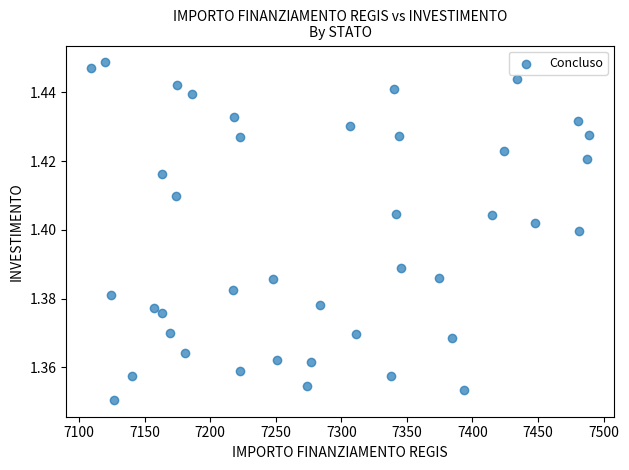

What is the range of X values (max minus min)?

379.7